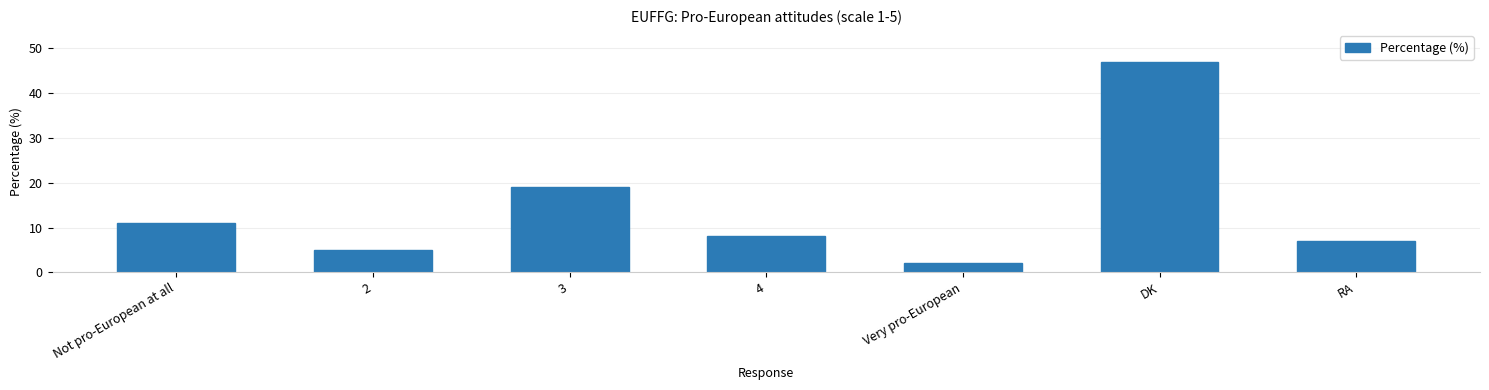

What is the approximate value at 4, to the nearest 10?

10